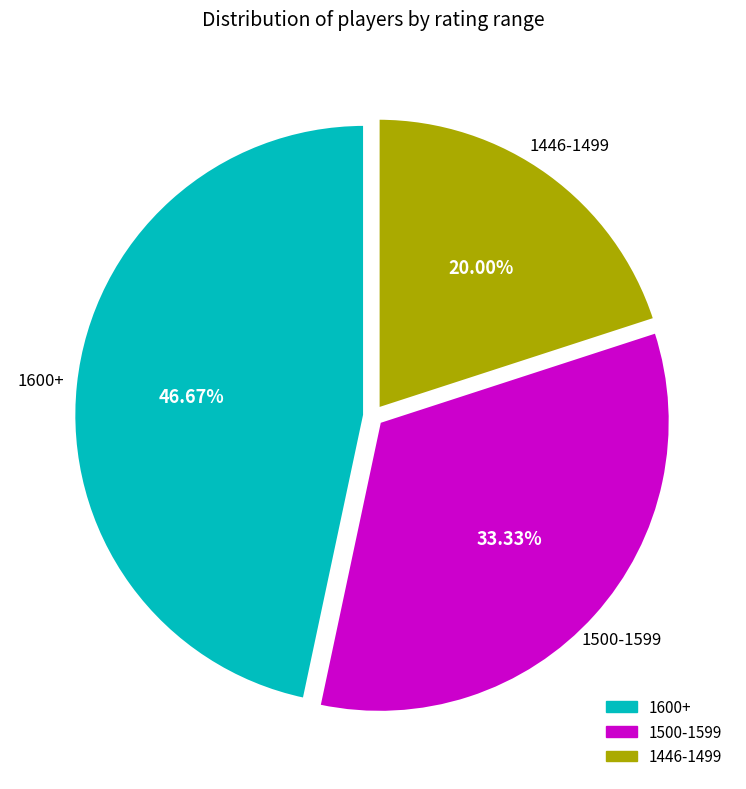

Is there any slice that represents more than half of the pie?

No